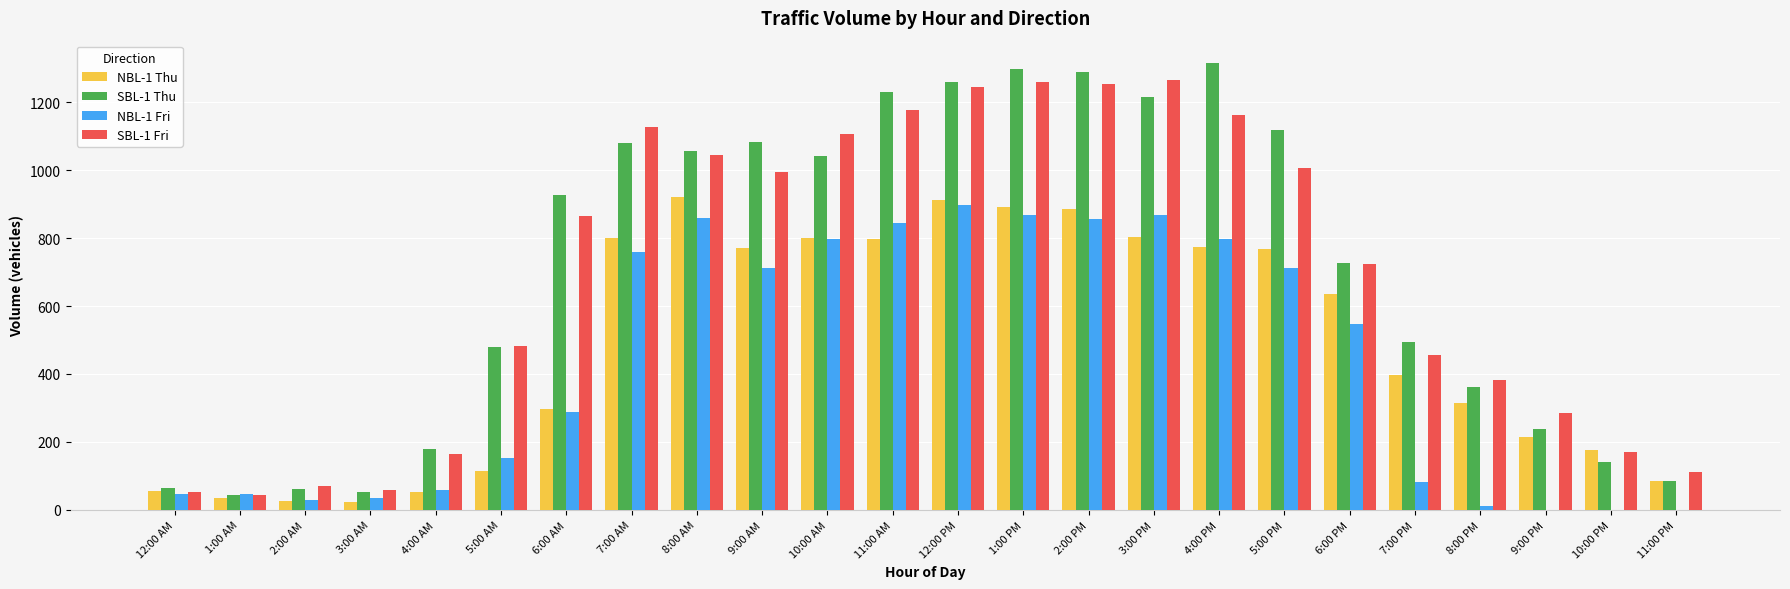

True or false: NBL-1 Thu has a value of 930 at 6:00 PM.

False